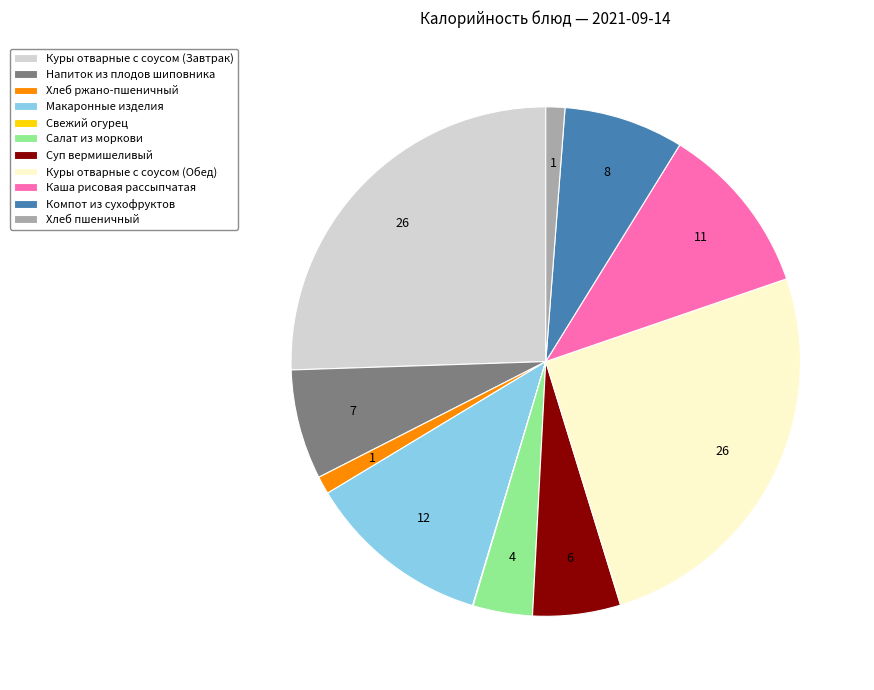

Combined, do Напиток из плодов шиповника and Хлеб пшеничный account for over 50%?

No